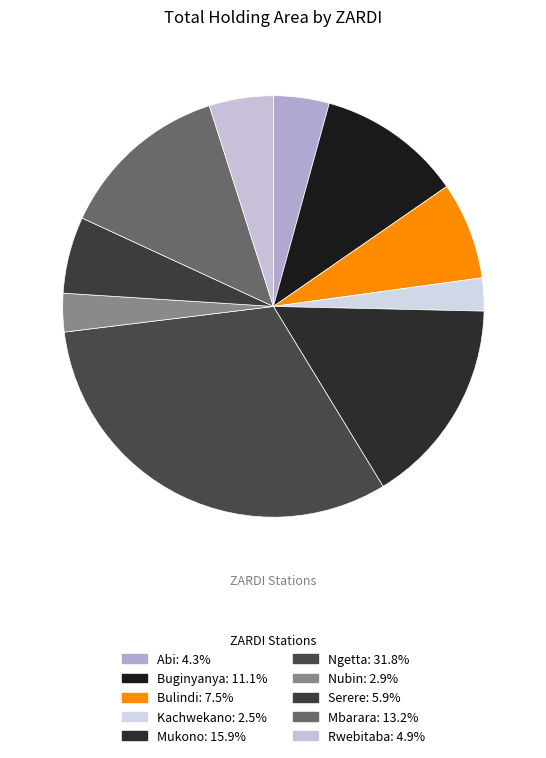

What is the ratio of the value at Mukono to the value at Kachwekano?

6.3